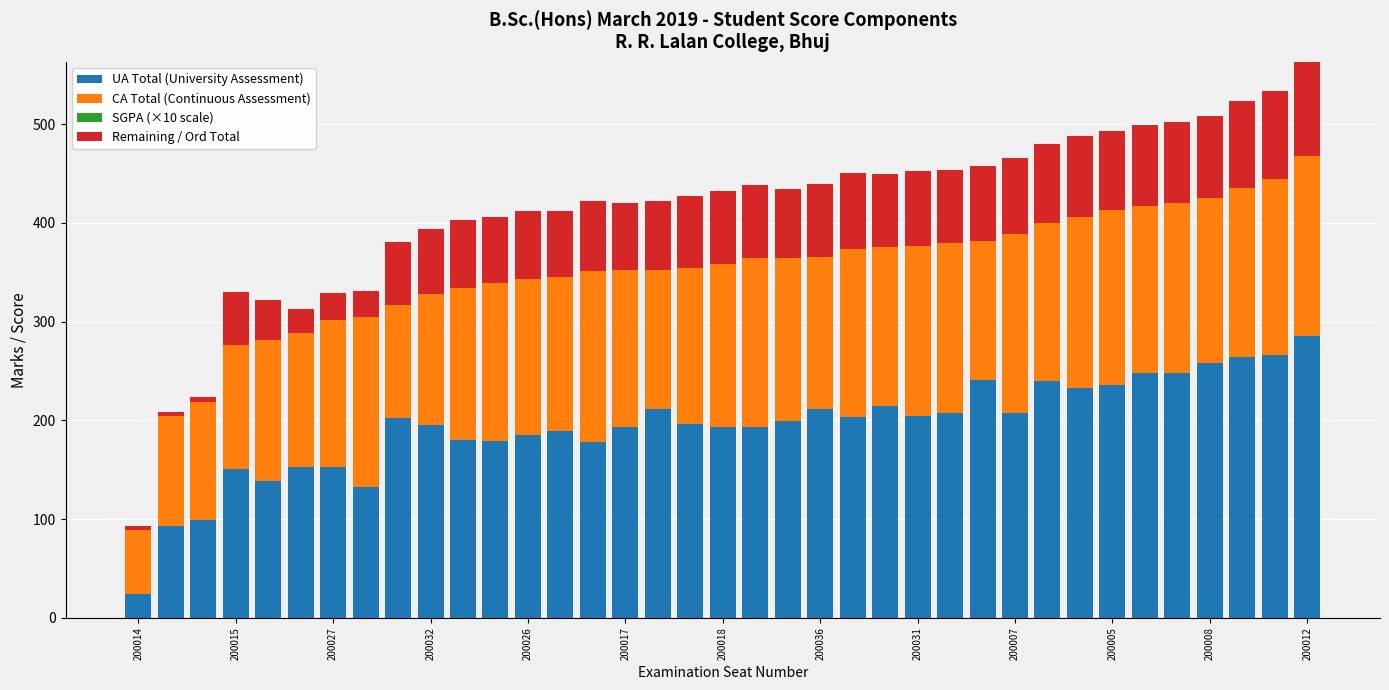

At how many categories does at least one series exceed 125?

34